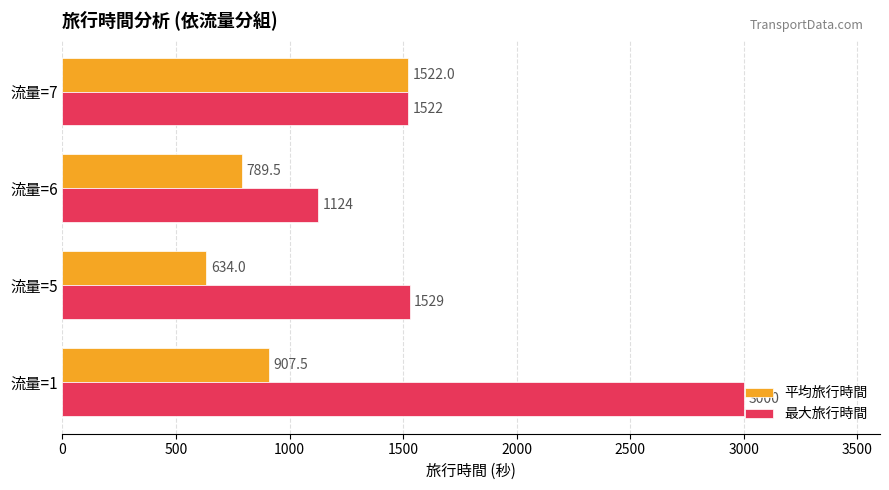

What is the difference between the second highest and second lowest values in the 最大旅行時間 series?

7.0